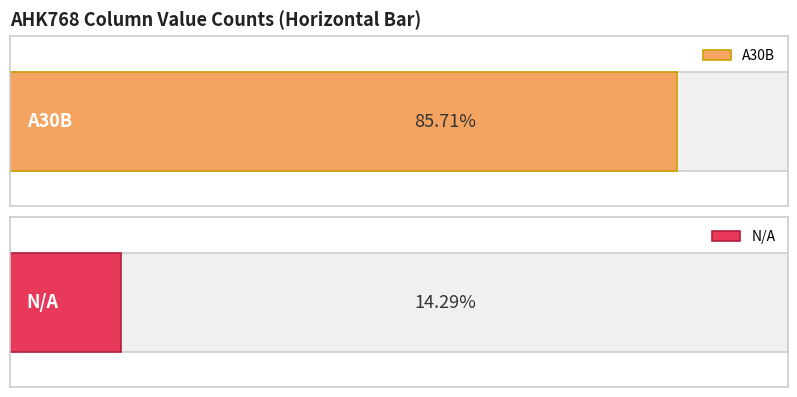

What is the highest value of the A30B series?

6